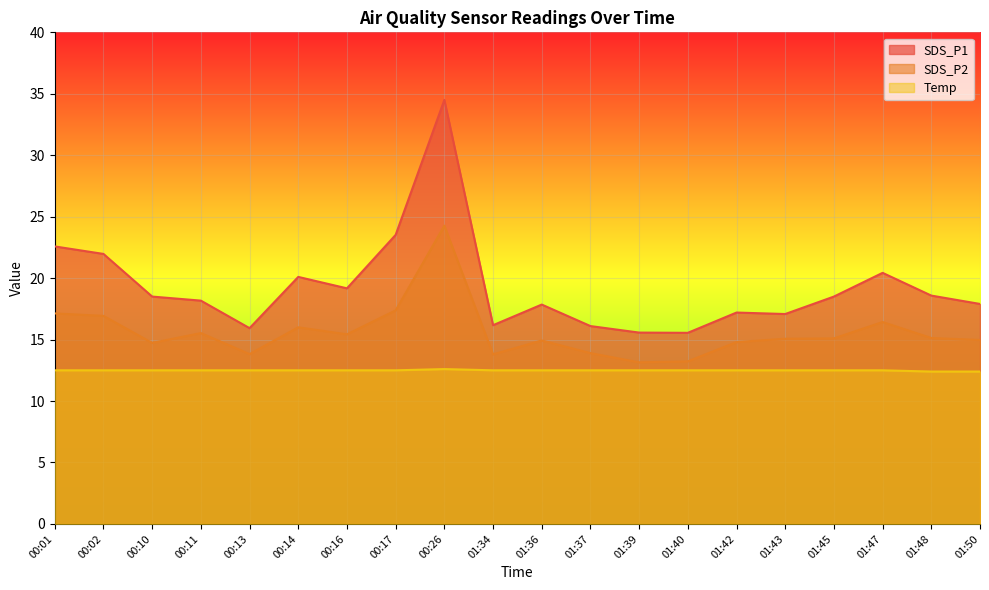

Rank the categories by Temp value from highest to lowest.

00:26, 00:01, 00:02, 00:10, 00:11, 00:13, 00:14, 00:16, 00:17, 01:34, 01:36, 01:37, 01:39, 01:40, 01:42, 01:43, 01:45, 01:47, 01:48, 01:50